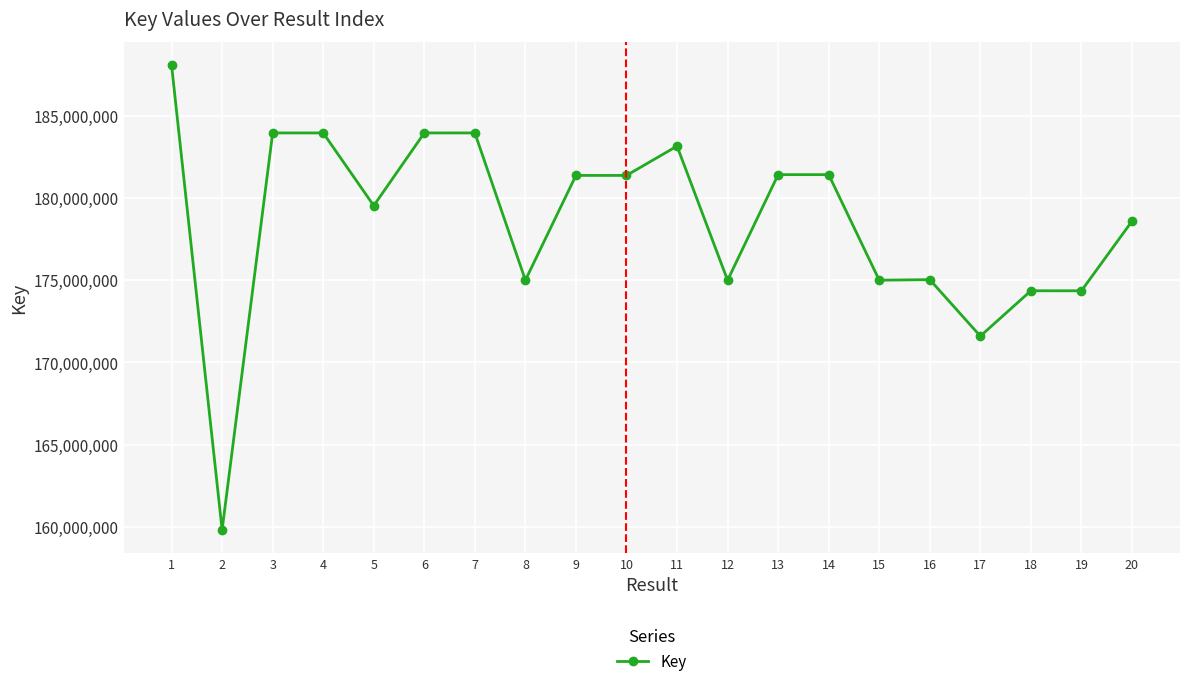

Read the value at 17.

171597692